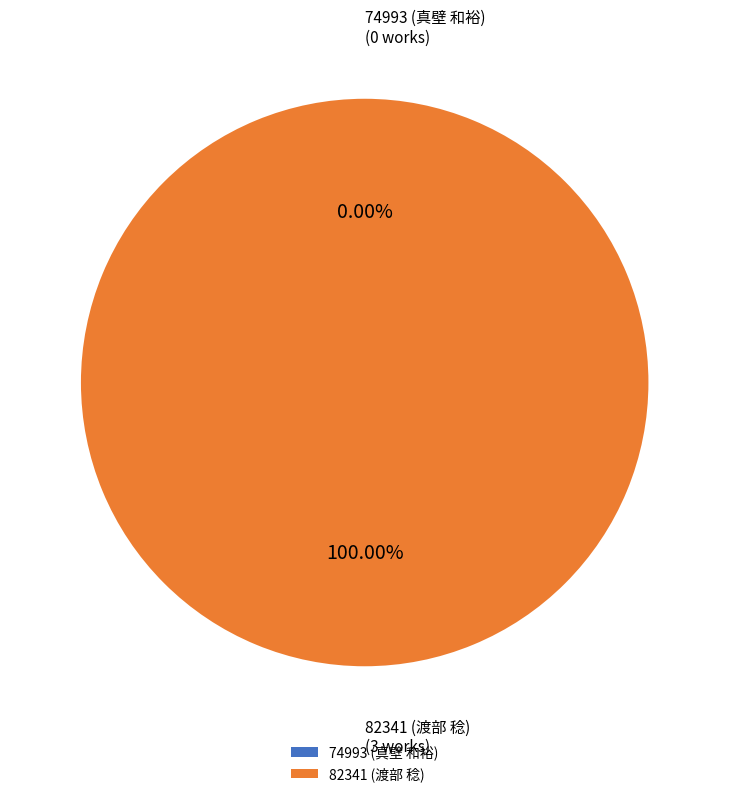

To the nearest percent, what portion does 82341 represent?

100%